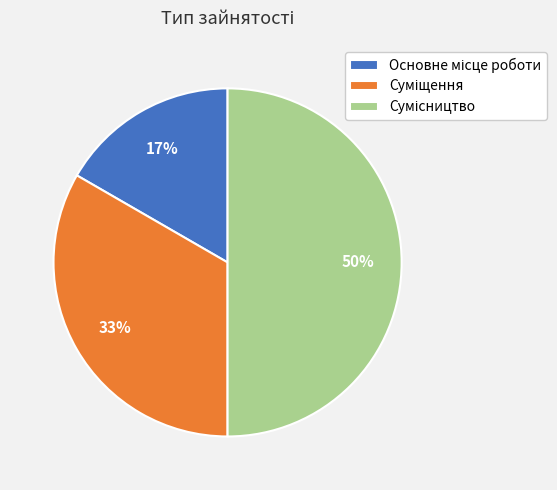

To the nearest percent, what is the average slice percentage?

33%